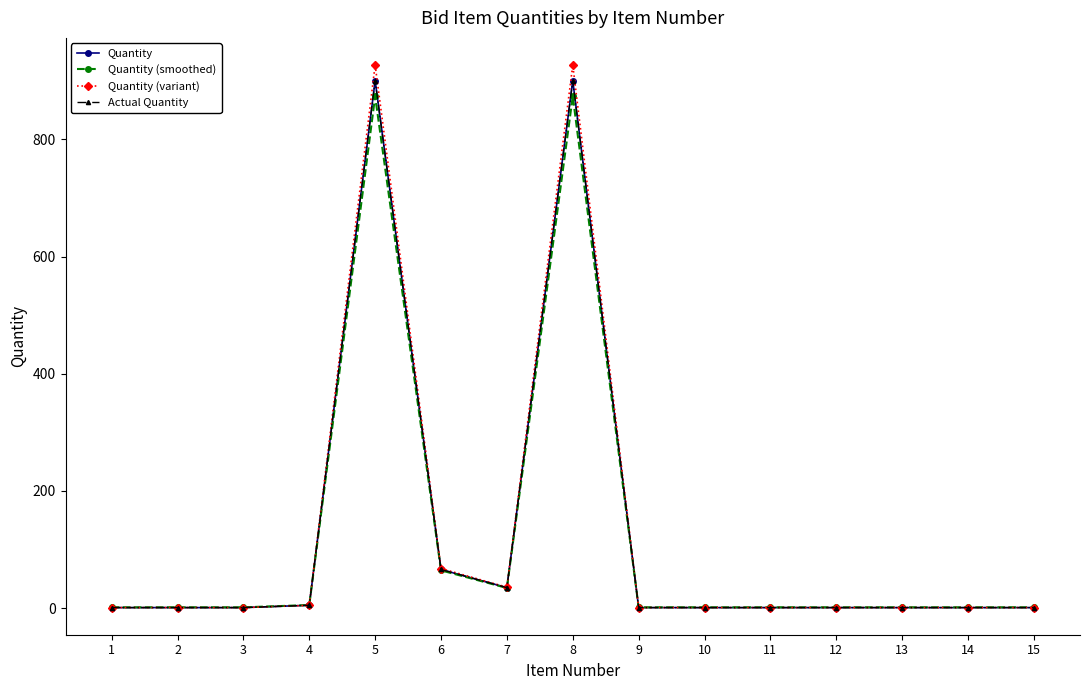

Reading left to right, what are all the values shown in this chart?

Quantity: 1.0	1.0	1.0	5.0	900.0	66.0	35.0	900.0	1.0	1.0	1.0	1.0	1.0	1.0	1.0
Quantity (smoothed): 1.5	1.5	1.5	5.3	873.5	64.5	34.4	873.5	1.5	1.5	1.5	1.5	1.5	1.5	1.5
Quantity (variant): 1.0	1.0	1.0	4.9	926.7	67.7	35.8	926.7	1.0	1.0	1.0	1.0	1.0	1.0	1.0
Actual Quantity: 1.0	1.0	1.0	5.0	900.0	66.0	35.0	900.0	1.0	1.0	1.0	1.0	1.0	1.0	1.0